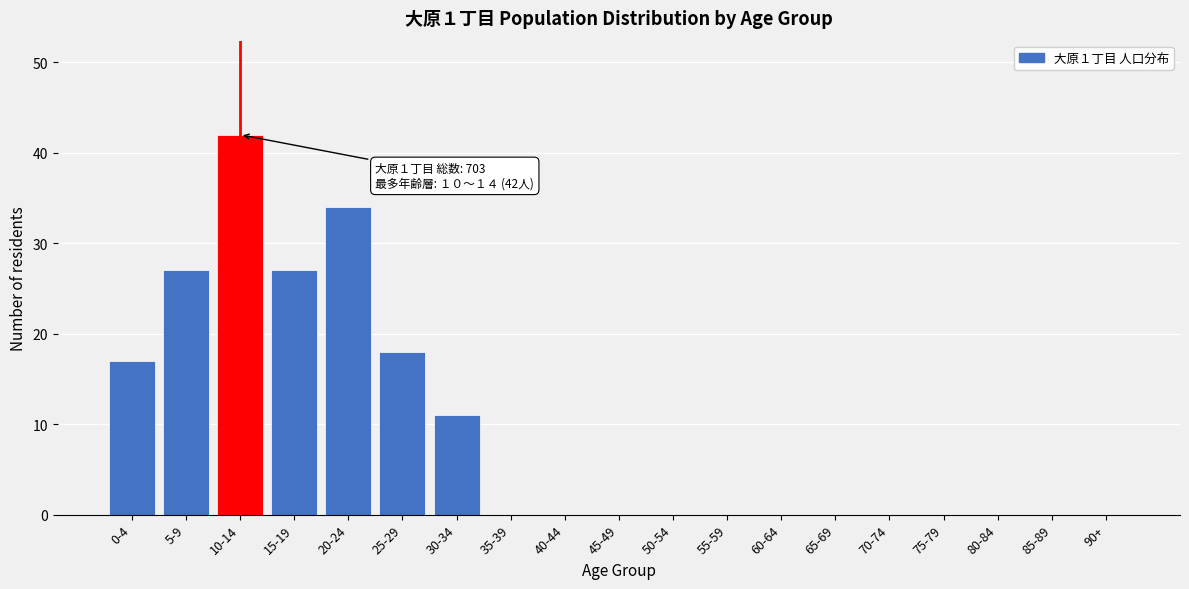

Reading left to right, what are all the values shown in this chart?

0-4=17	5-9=27	10-14=42	15-19=27	20-24=34	25-29=18	30-34=11	35-39=0	40-44=0	45-49=0	50-54=0	55-59=0	60-64=0	65-69=0	70-74=0	75-79=0	80-84=0	85-89=0	90+=0